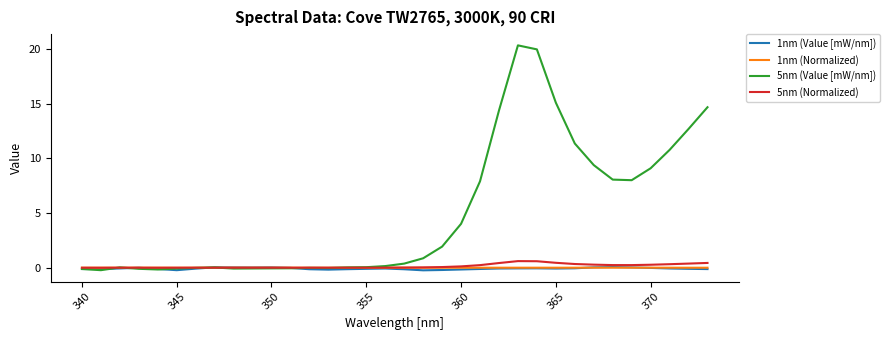

Which series has the largest total across all categories?

5nm (Value [mW/nm])